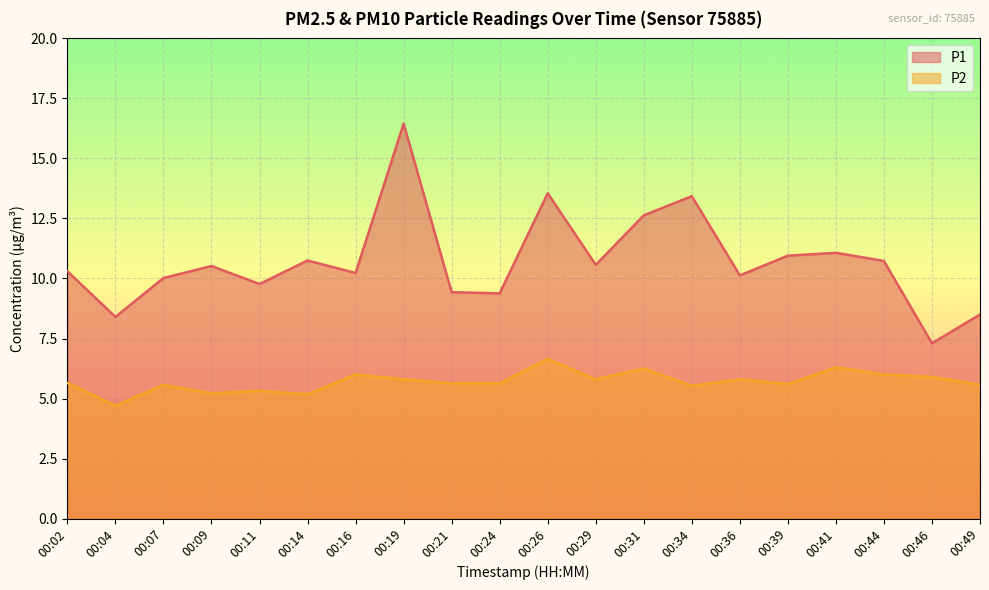

What is the value of the P1 point at the 20th from the left?

8.5